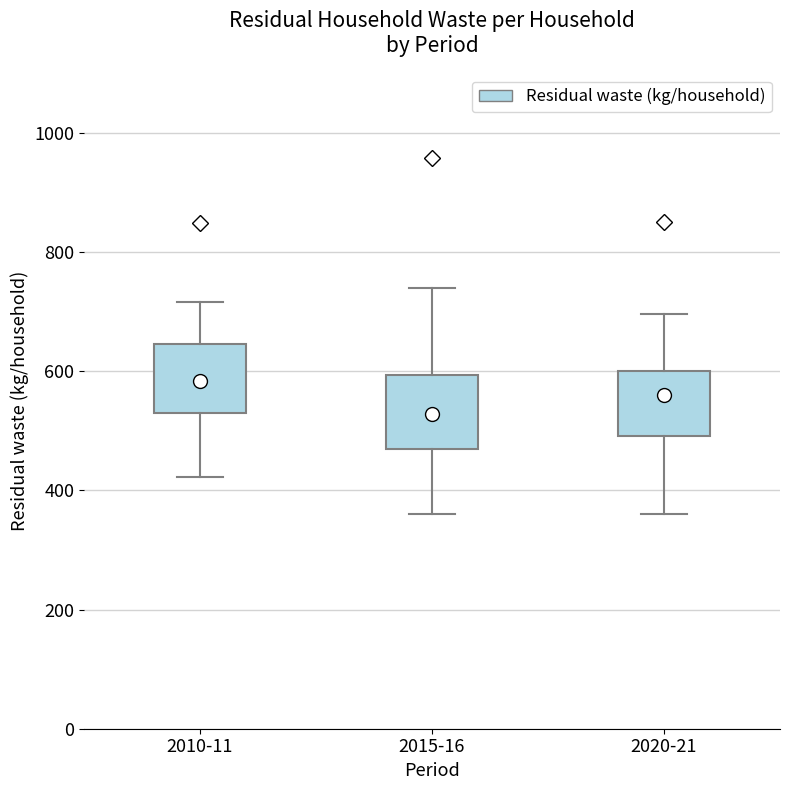

Which box has the lowest median line?

2015-16